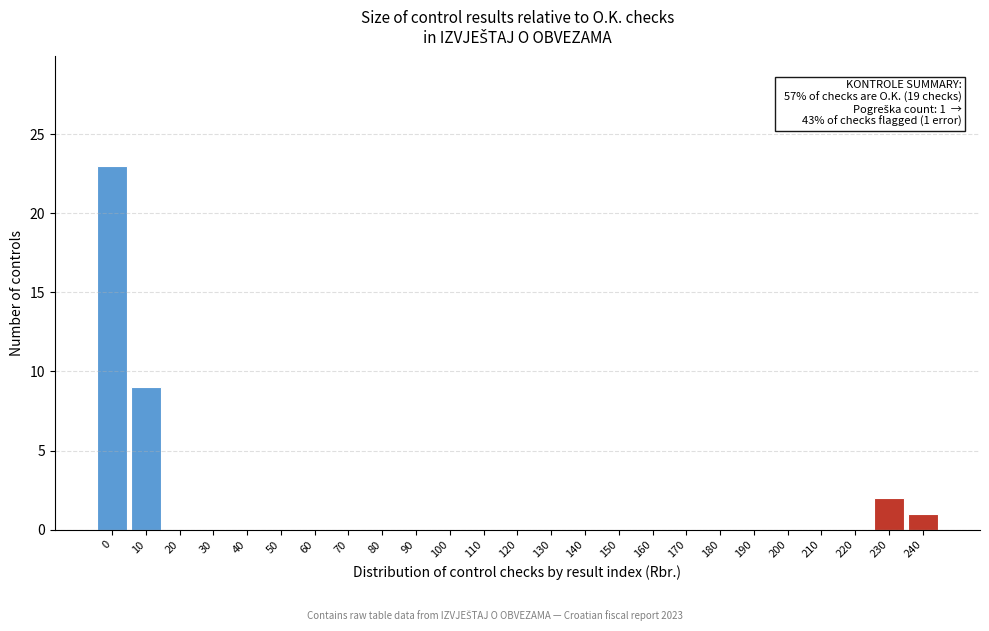

Reading left to right, extract all data points from this chart.

0=23	10=9	20=0	30=0	40=0	50=0	60=0	70=0	80=0	90=0	100=0	110=0	120=0	130=0	140=0	150=0	160=0	170=0	180=0	190=0	200=0	210=0	220=0	230=2	240=1